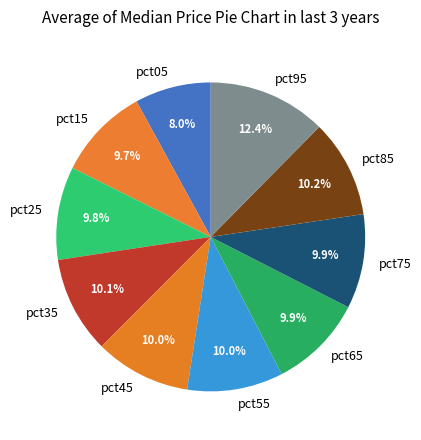

To the nearest percent, what percentage of the pie is pct85?

10%